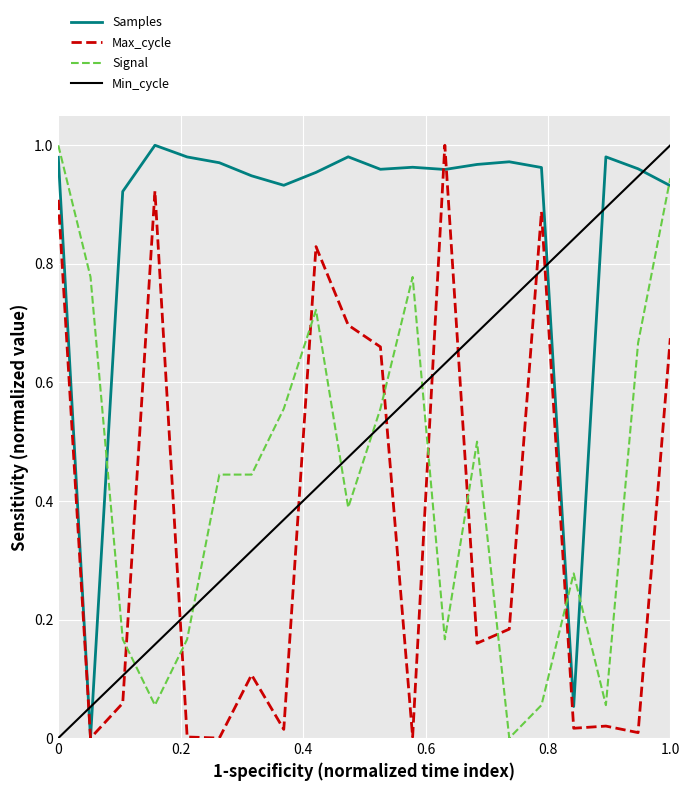

How many times do Max_cycle and Signal cross each other?

8